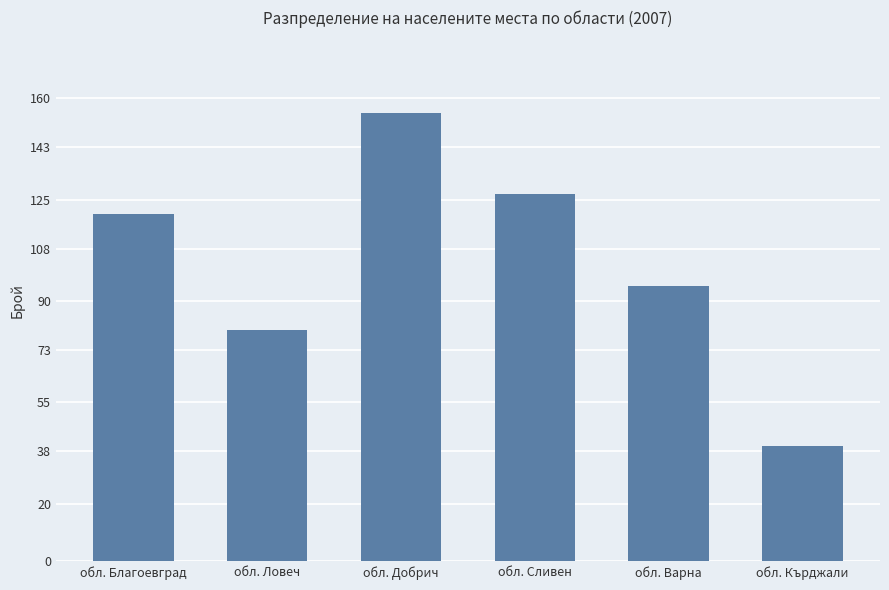

Reading right to left, list all the values displayed in this chart.

40	95	127	155	80	120